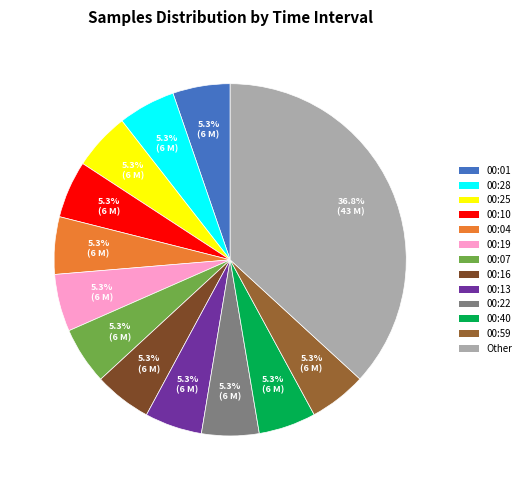

Which slice is the largest?

Other